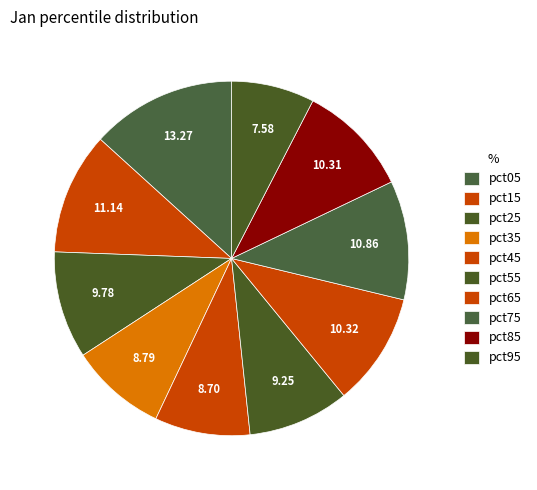

Count the number of slices in the pie.

10